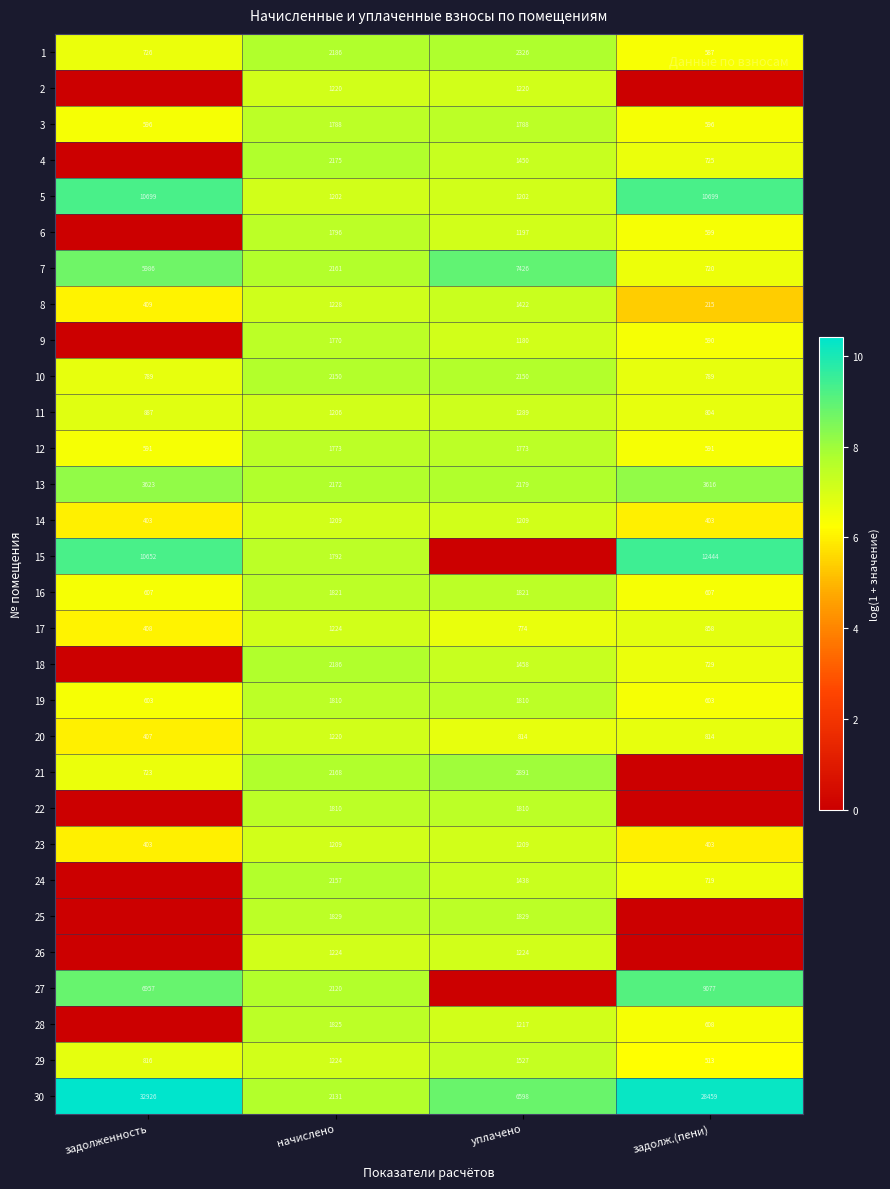

At which label is 11 closest to 1046?

задолженность